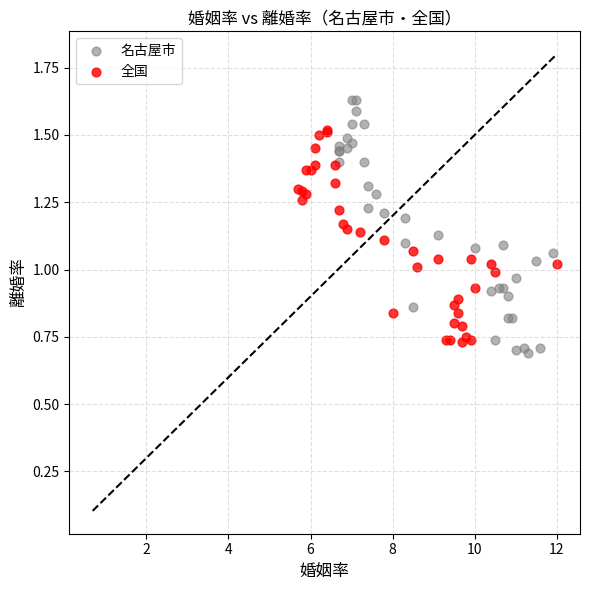

Which series has the widest spread of Y values?

名古屋市